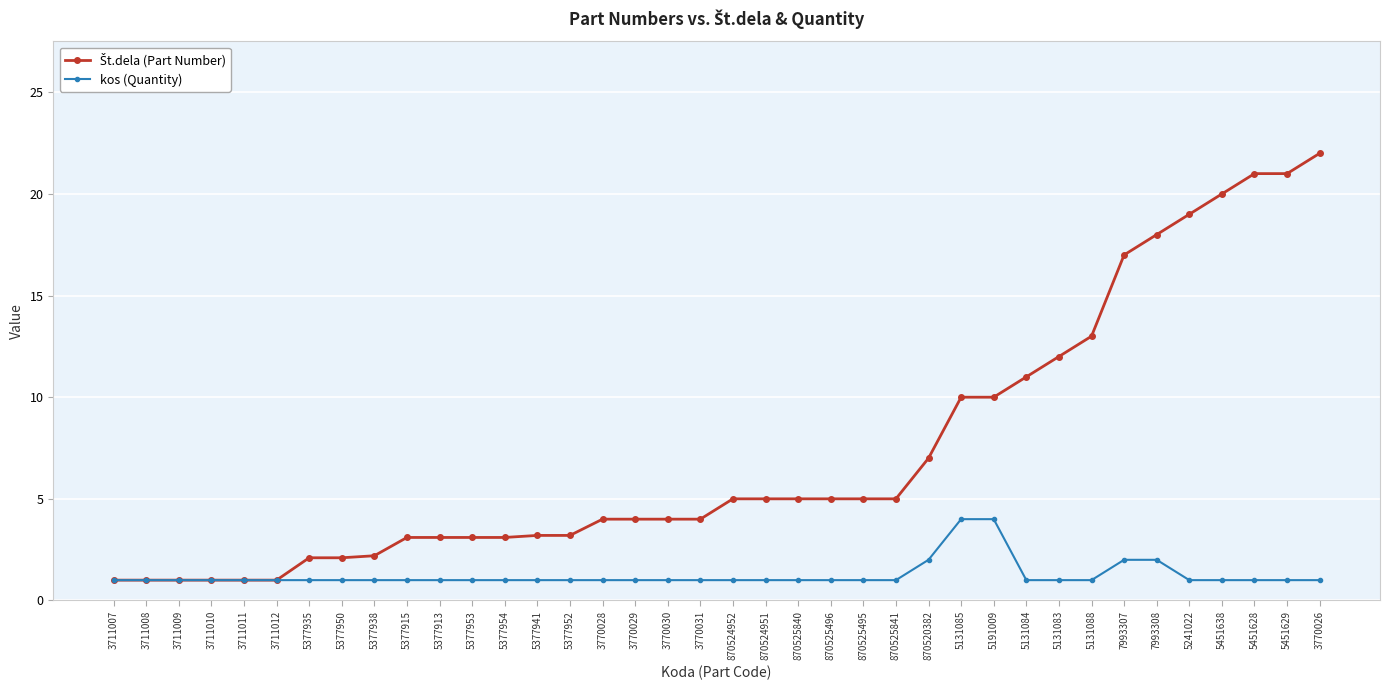

What is the sum of the kos (Quantity) values at 5131088 and 3770028?

2.0